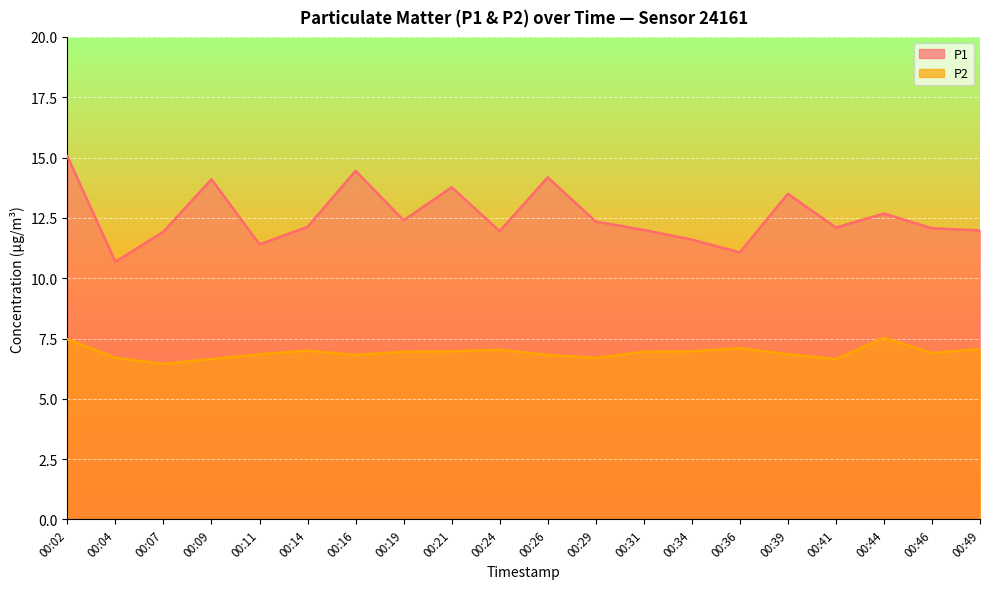

How many data points in P1 are above 12?

12